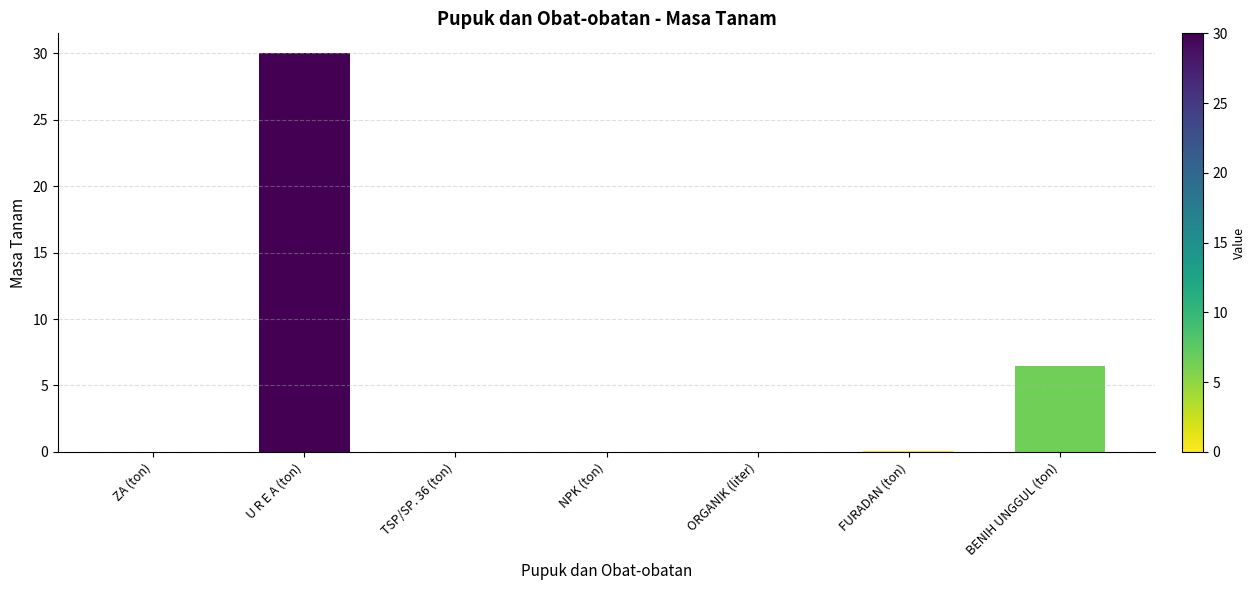

What is the change in value from U R E A (ton) to ORGANIK (liter)?

-30.0